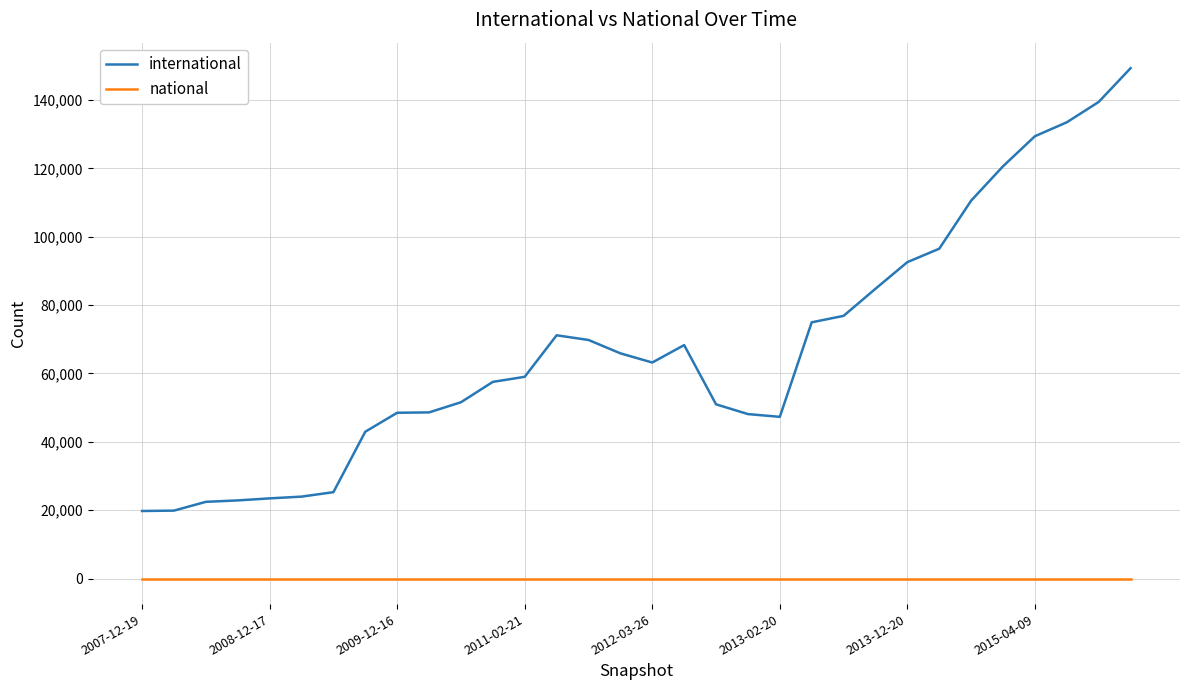

True or false: national and international intersect in this chart.

False